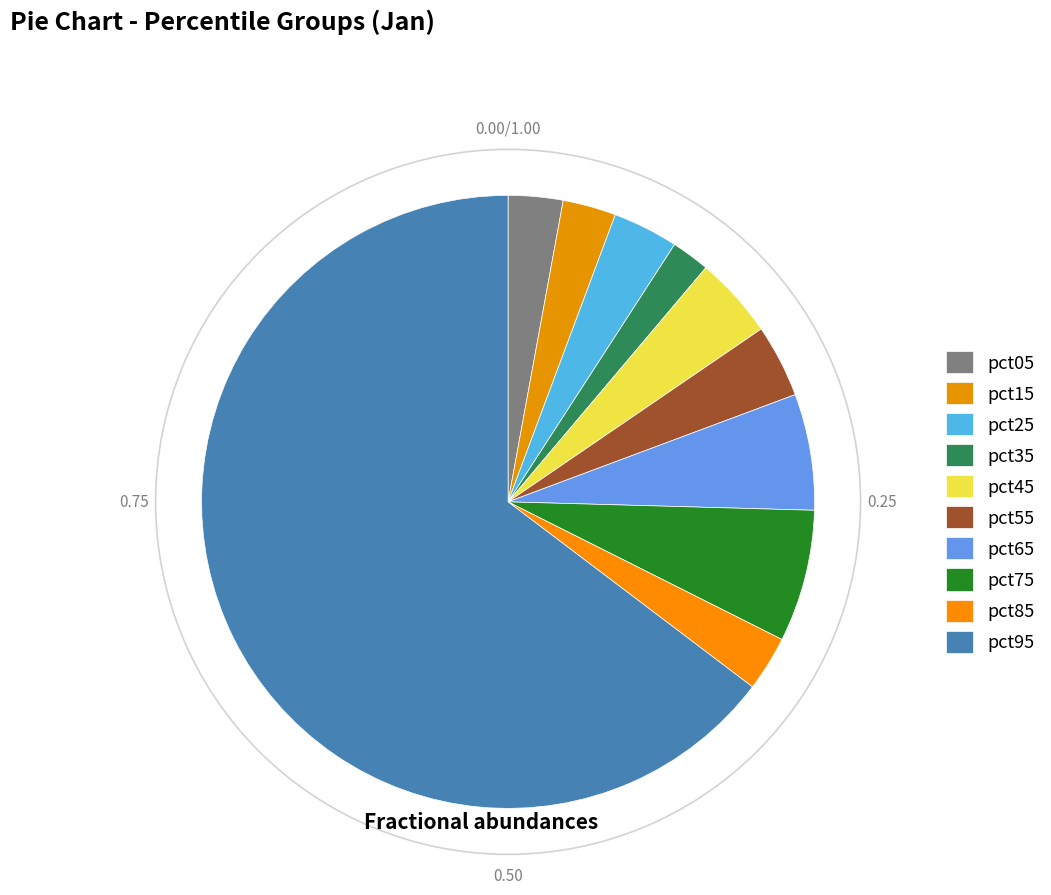

Which category has the biggest portion of the pie?

pct95